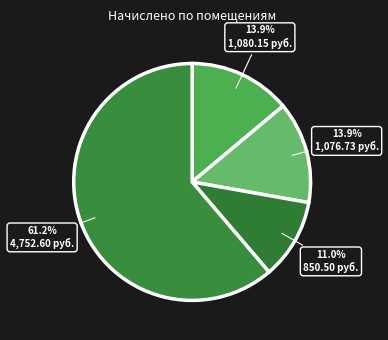

How many segments does this pie chart have?

4